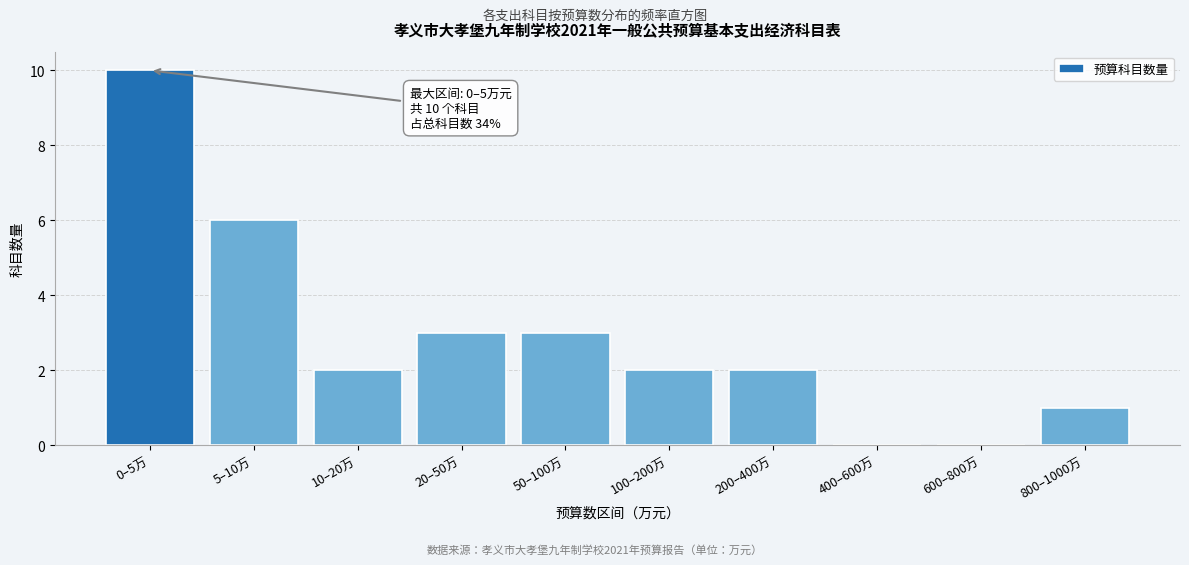

Reading right to left, extract all data points from this chart.

800–1000万=1	600–800万=0	400–600万=0	200–400万=2	100–200万=2	50–100万=3	20–50万=3	10–20万=2	5–10万=6	0–5万=10